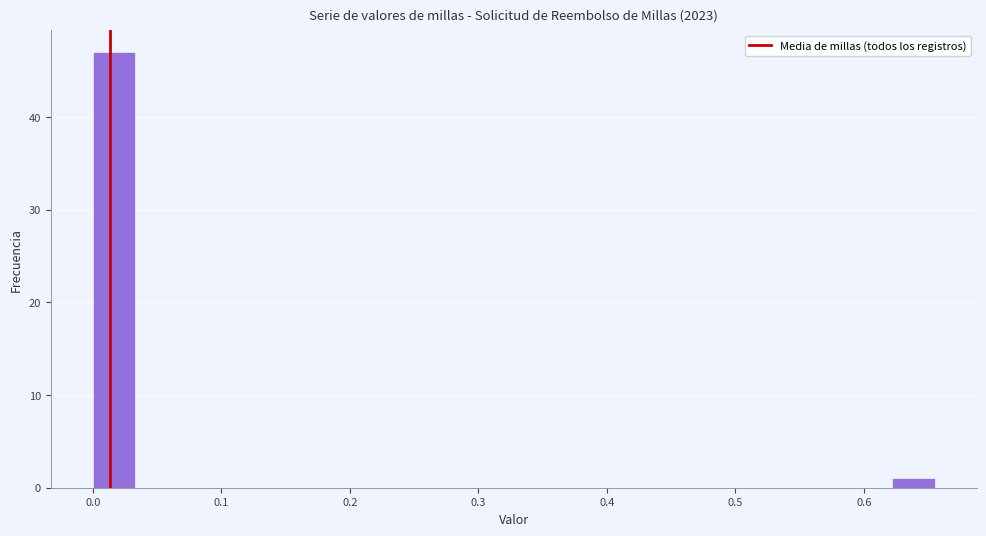

Read against the x-axis, roughly where is the centre of the tallest bar?

0.02